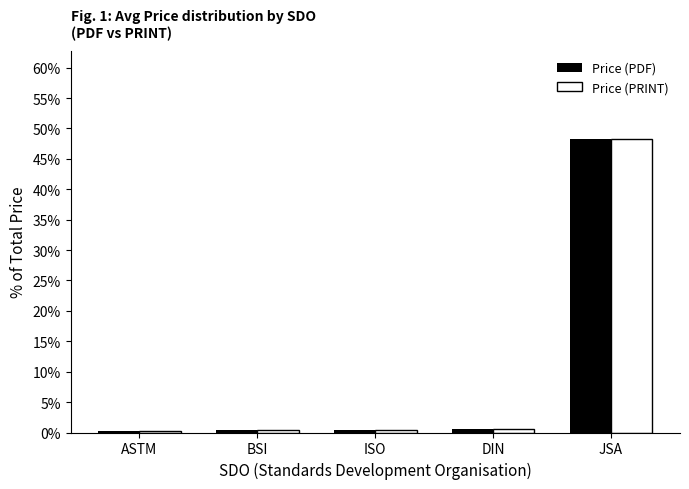

What is the greatest value displayed?

48.3